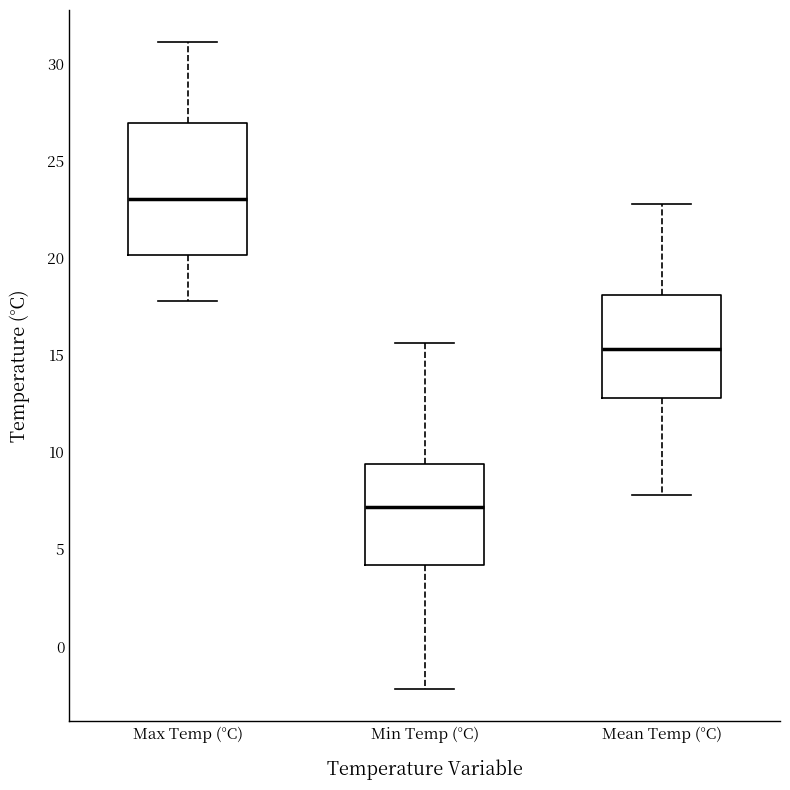

Where does the upper whisker of the box for Min Temp (°C) end on the y-axis? The values are not printed on the chart, so give them approximately, as read against the axis.

15.5